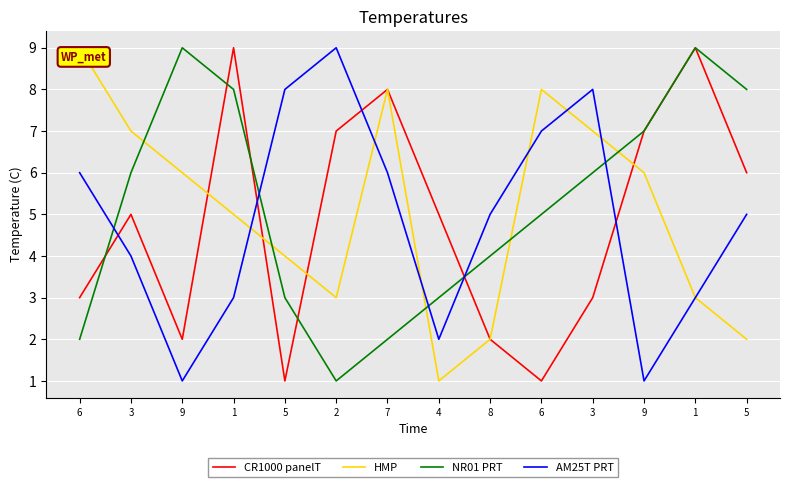

Is it true that NR01 PRT equals 5 at 6?

True